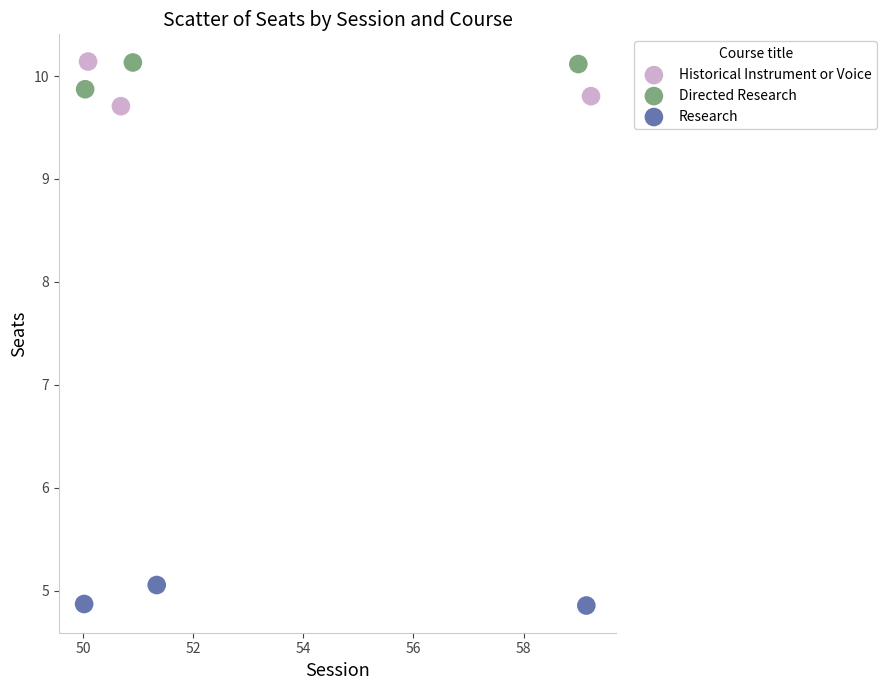

What are all the series names shown in the legend?

Historical Instrument or Voice, Directed Research, Research